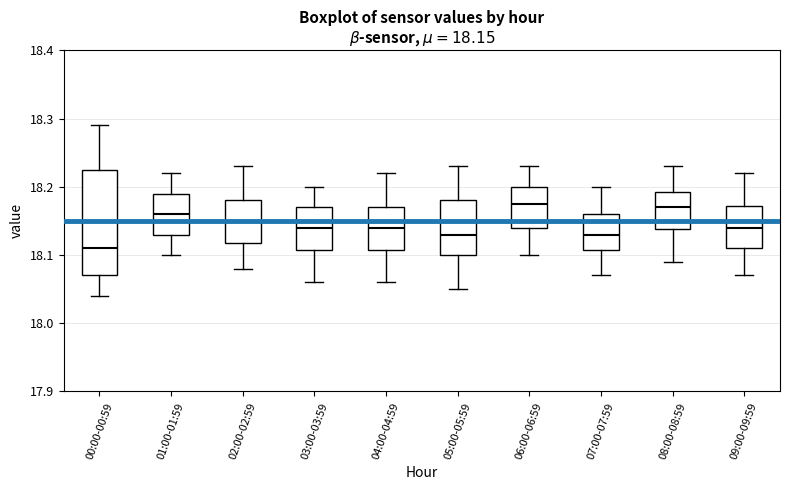

Which box's median line is the lowest?

00:00-00:59